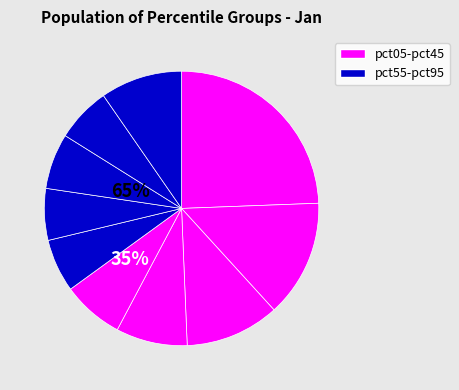

How many slices are in this pie chart?

10